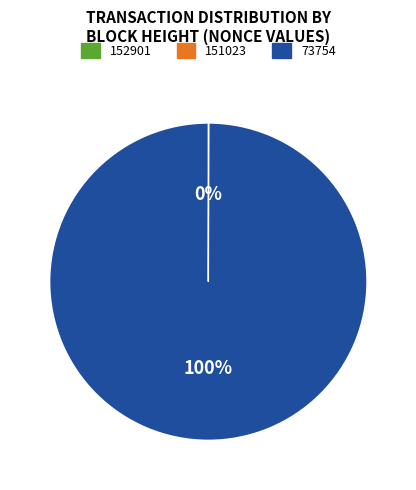

To the nearest percent, what is the average slice percentage?

50%